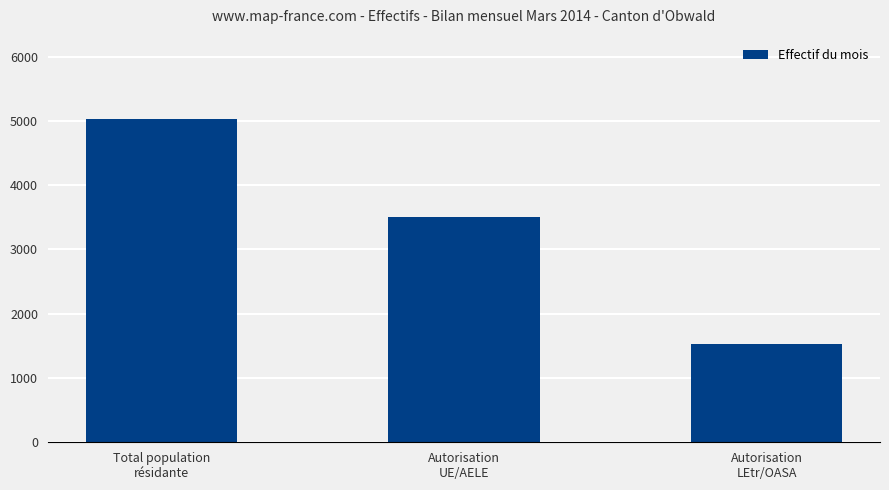

Which category has the lowest value across all series?

Autorisation
LEtr/OASA